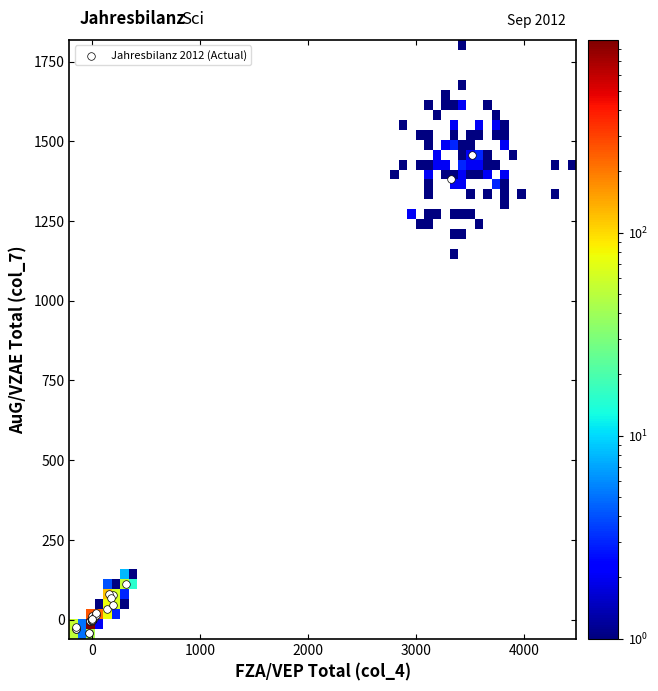

What Y value in the scatter plot is closest to 708?

111.0